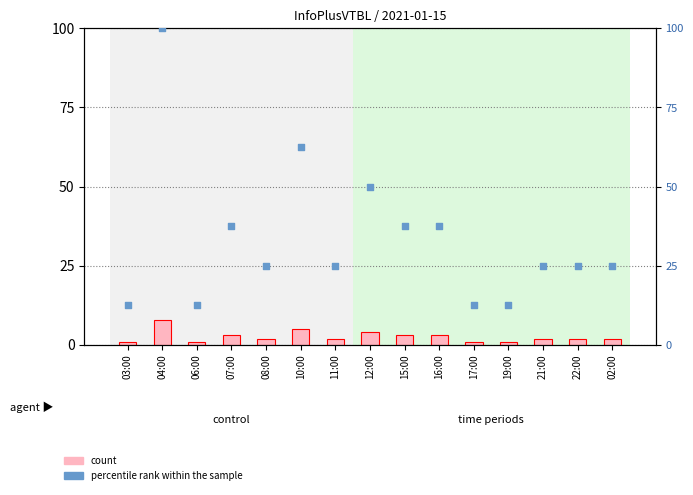

At how many categories does at least one series exceed 96?

1